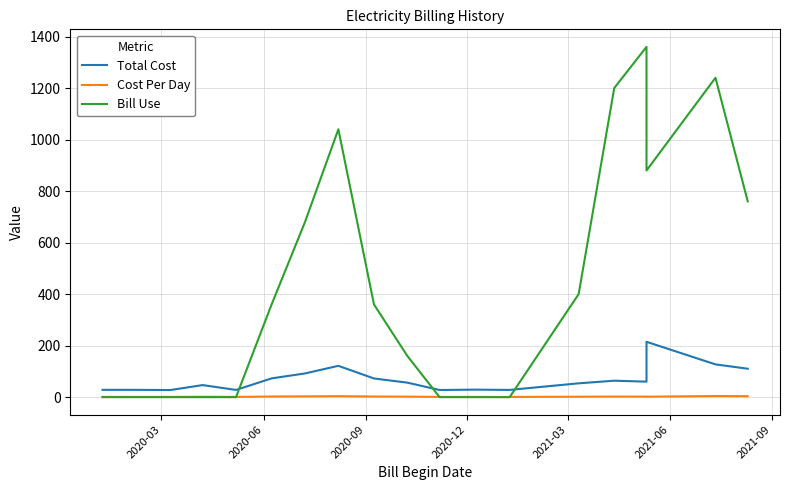

What is the sum of all Bill Use values?

8440.0